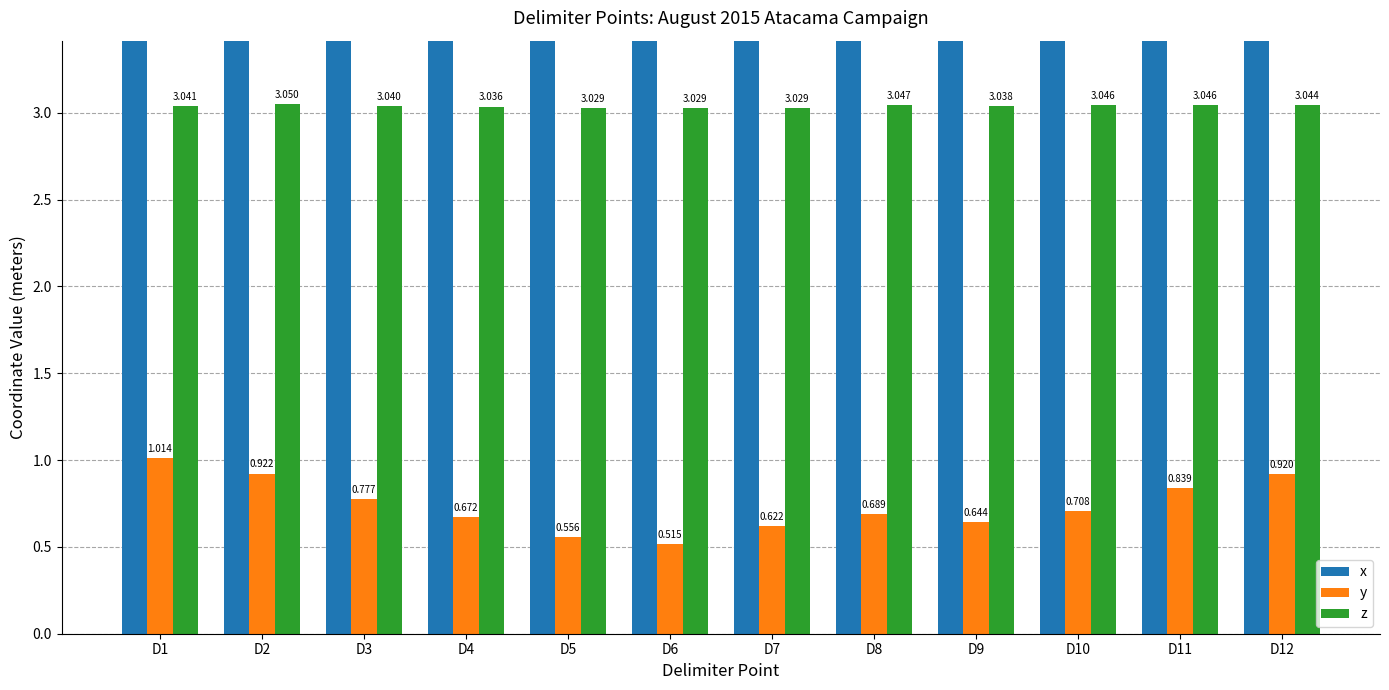

Is it true that x equals 6.2 at D3?

True